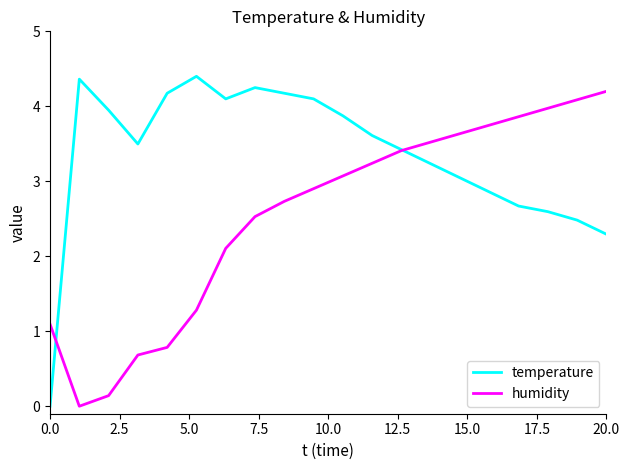

In temperature, how many points are higher than both neighbors (excluding endpoints)?

3